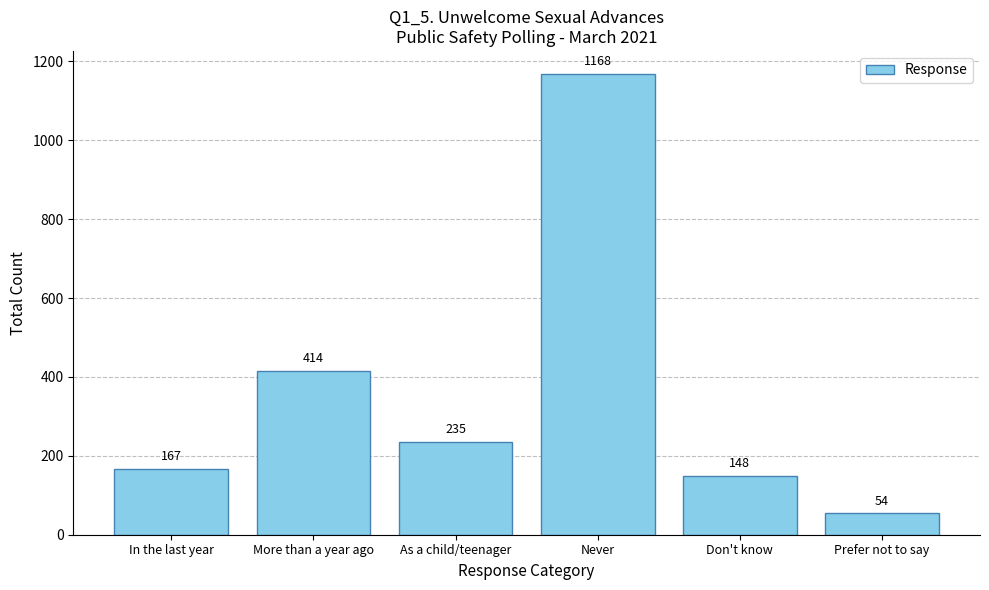

What is the difference between the values at In the last year and Don't know?

19